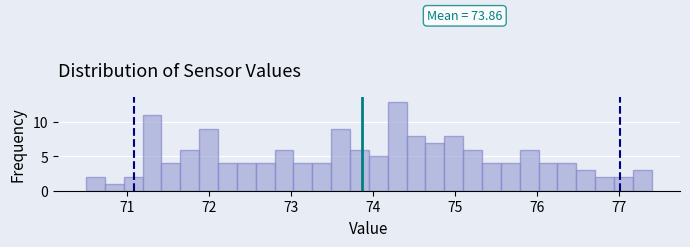

Read against the x-axis, roughly where is the centre of the tallest bar?

74.3